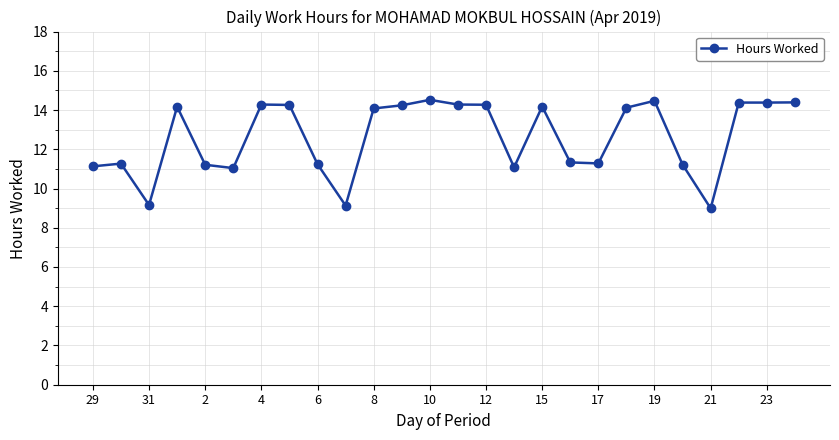

What is the average value?

12.6